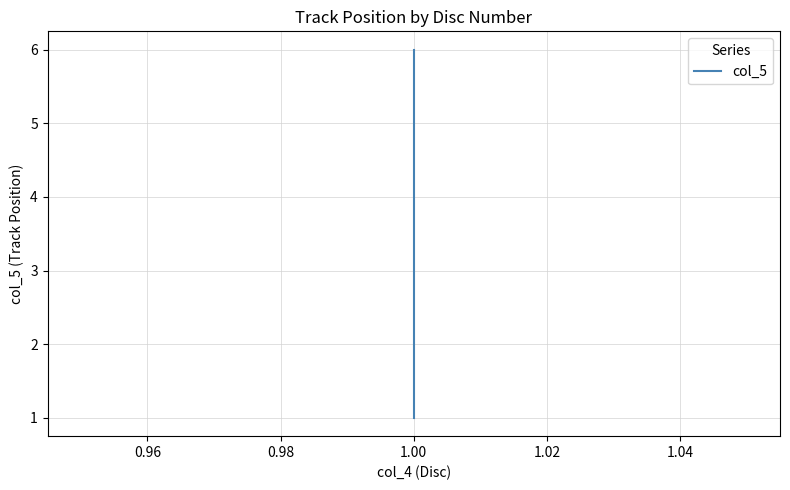

True or false: the data has more than 2 interior local peaks.

False